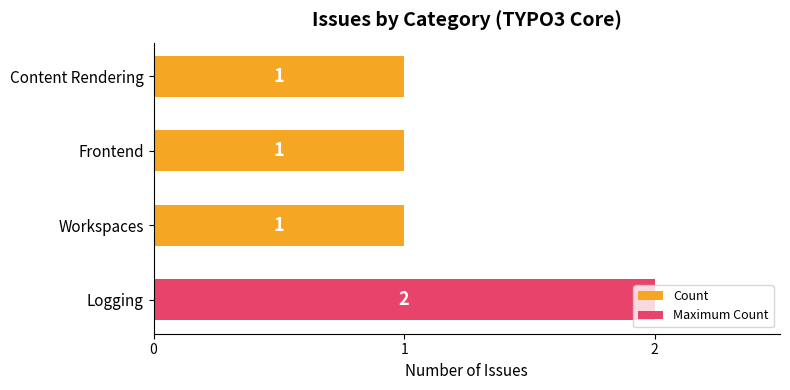

What is the sum of the values at Logging and Frontend?

3